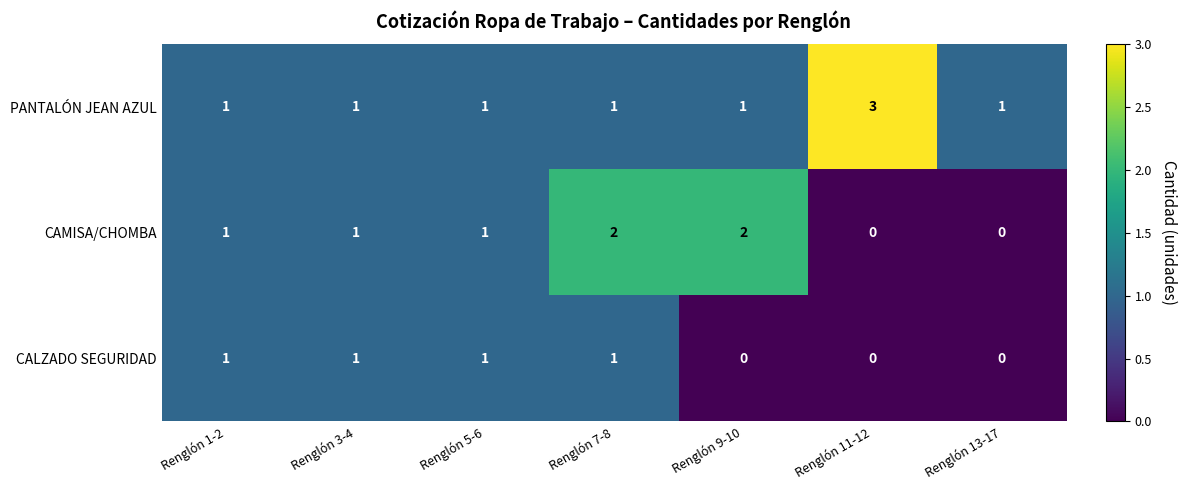

What is the total value across all series at Renglón 13-17?

1